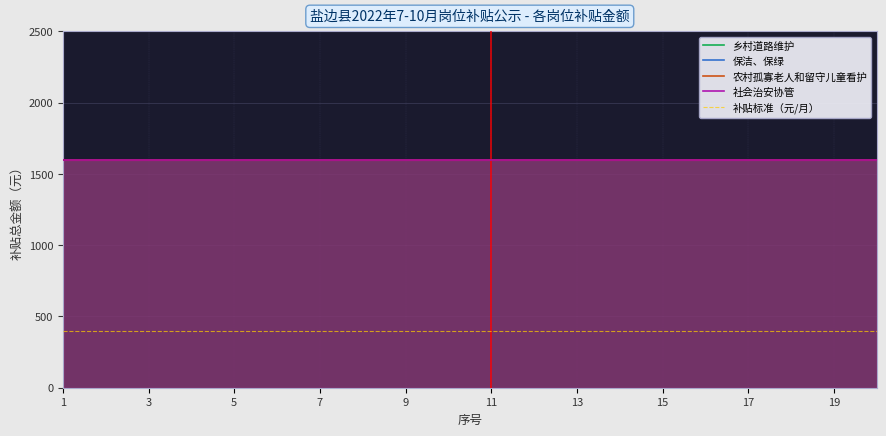

What is the sum of all 保洁、保绿 values?

32000